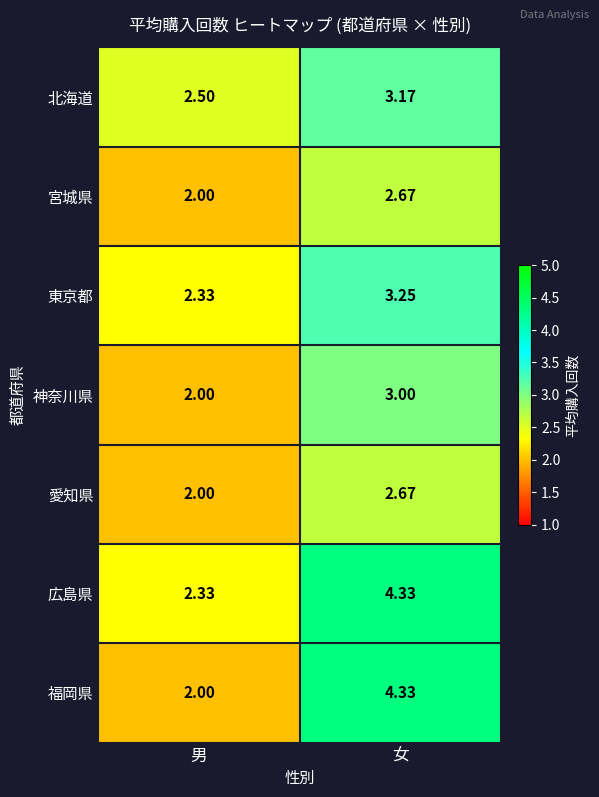

Which series has the largest total across all categories?

広島県